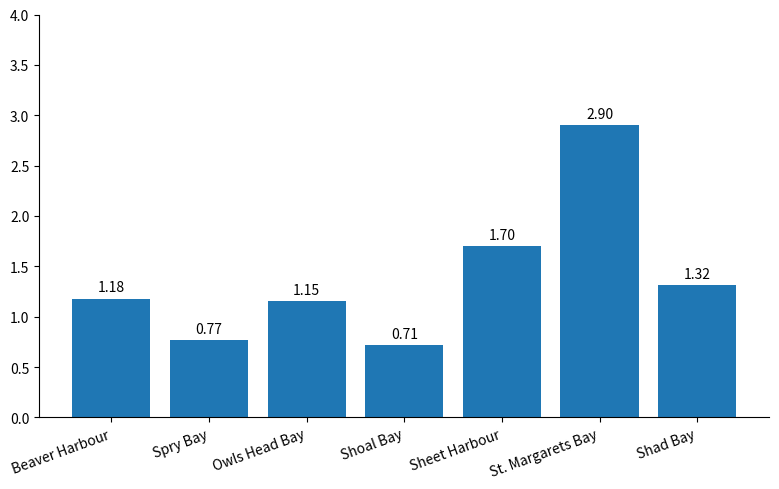

How many data points are less than 1?

2